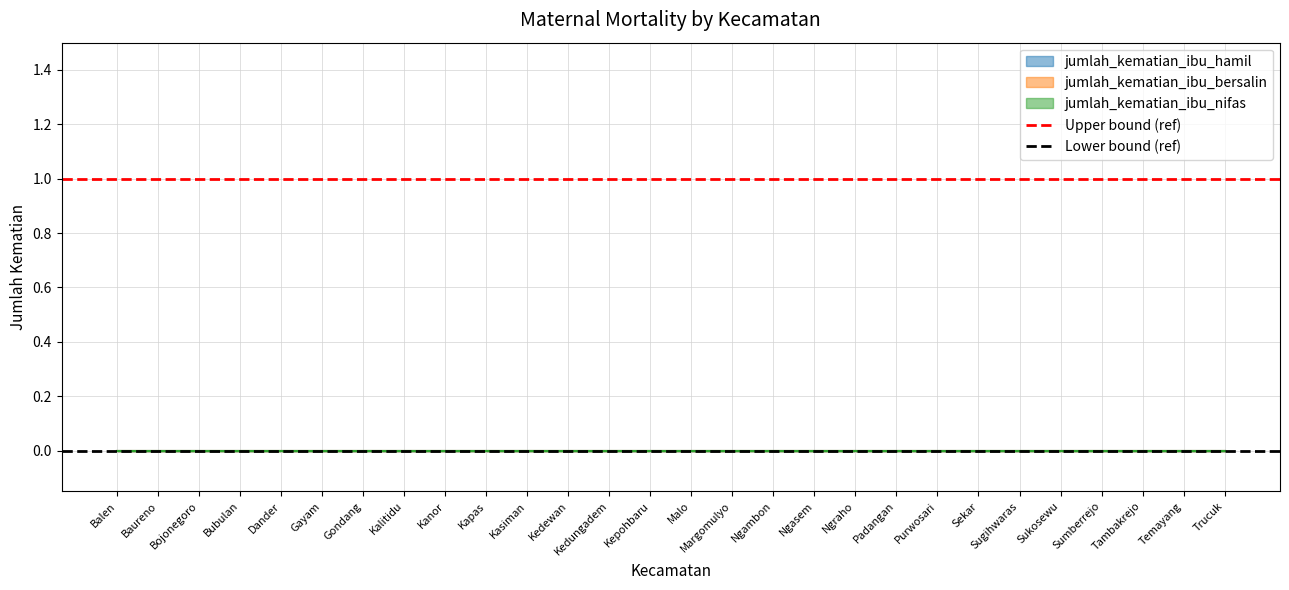

Which series has the largest total across all categories?

Upper bound (ref)